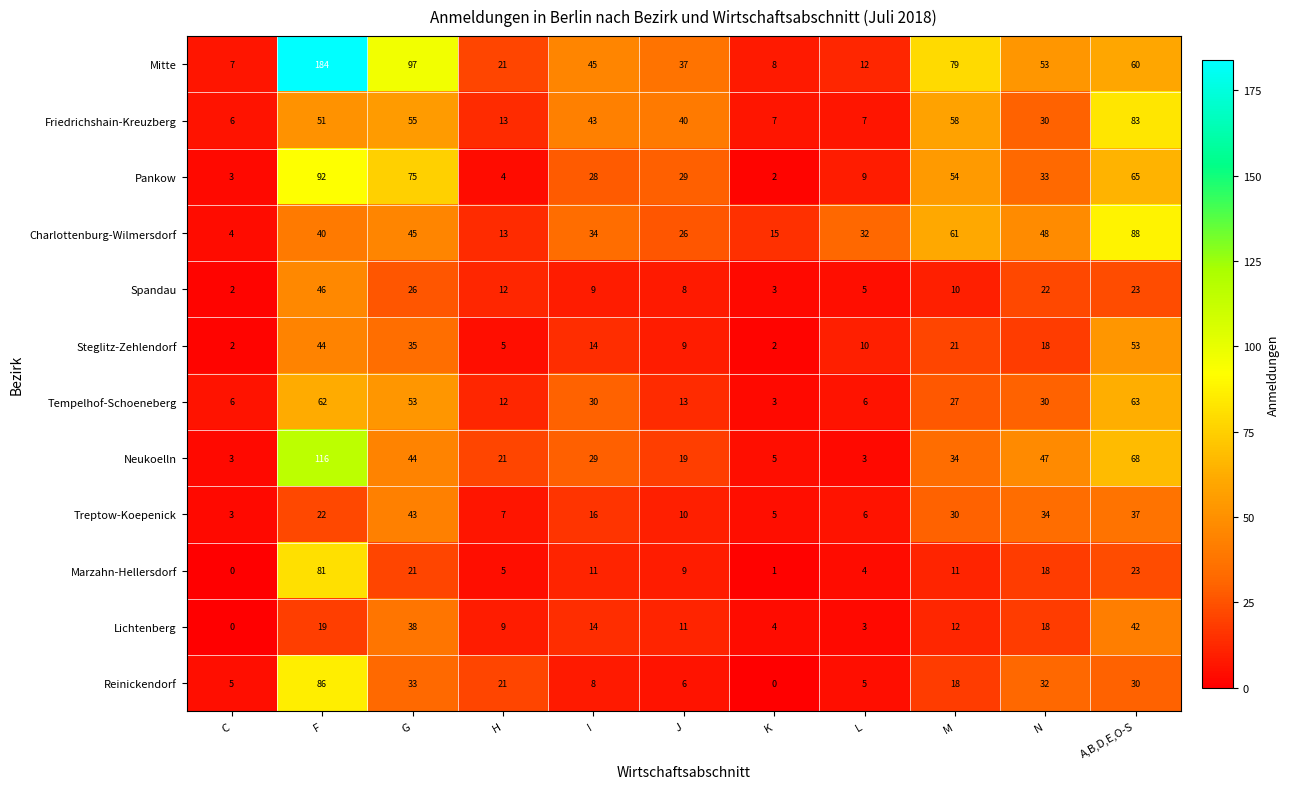

List the series in order of their peak value, highest first.

Mitte, Neukoelln, Pankow, Charlottenburg-Wilmersdorf, Reinickendorf, Friedrichshain-Kreuzberg, Marzahn-Hellersdorf, Tempelhof-Schoeneberg, Steglitz-Zehlendorf, Spandau, Treptow-Koepenick, Lichtenberg